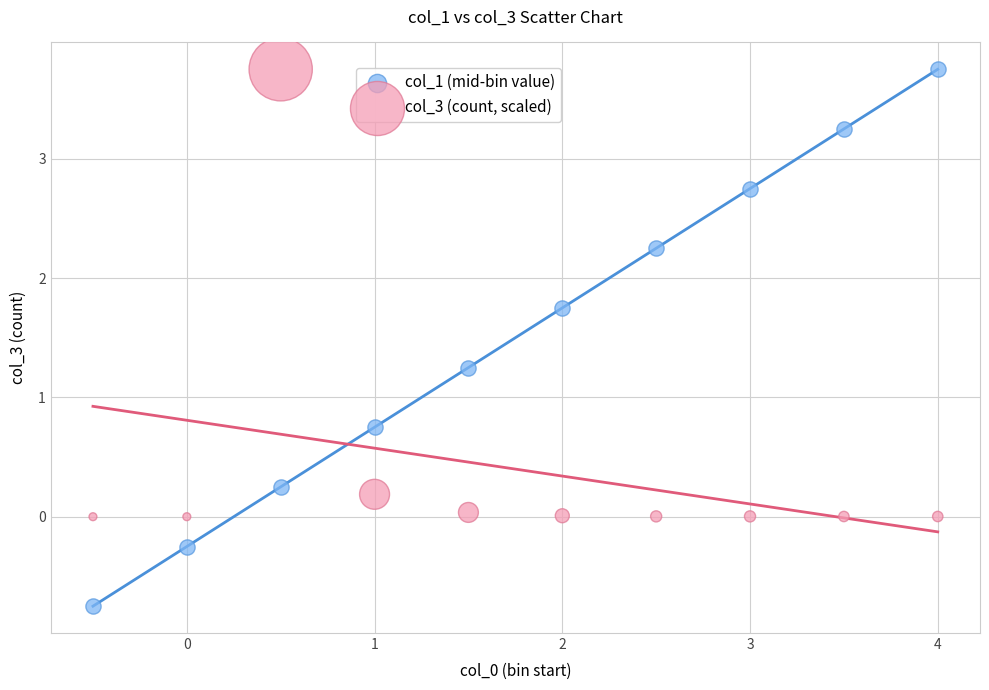

Which series has the widest spread of Y values?

col_1 (mid-bin value)